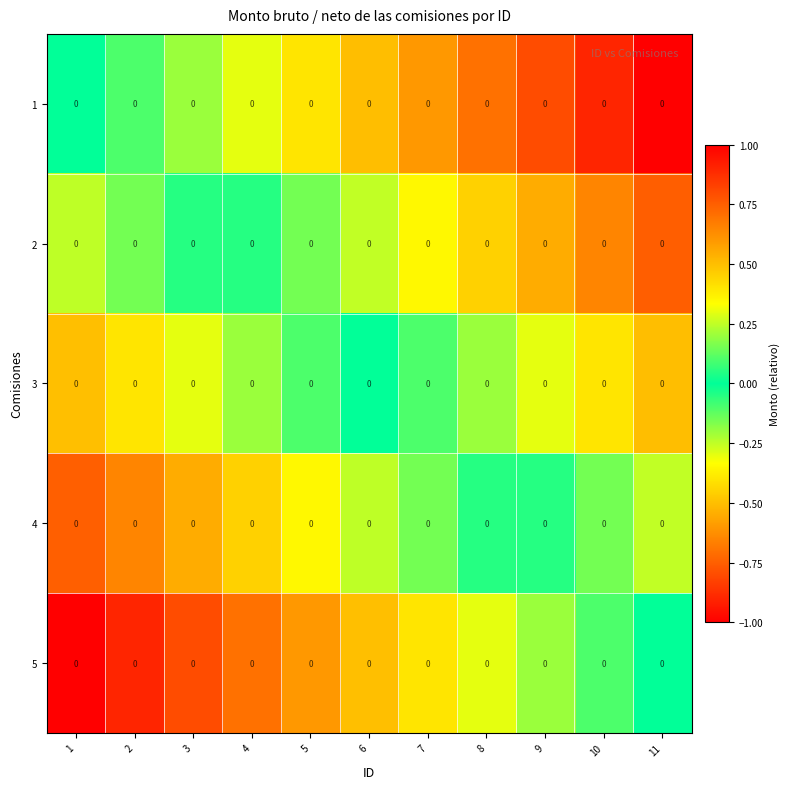

List the series in order of their peak value, highest first.

1, 2, 3, 4, 5